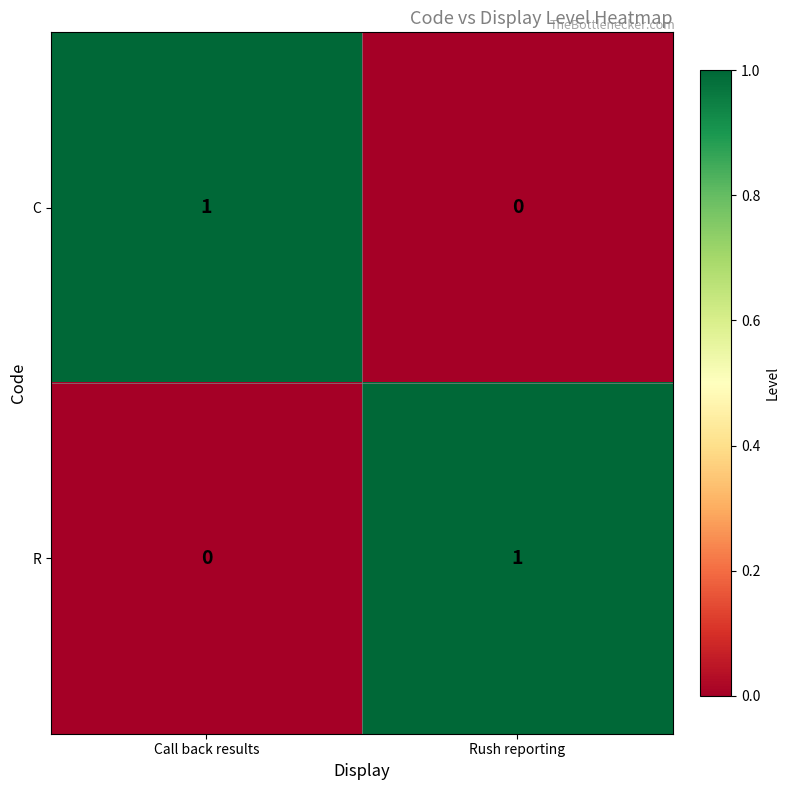

List the labels in order of C value, largest first.

Call back results, Rush reporting